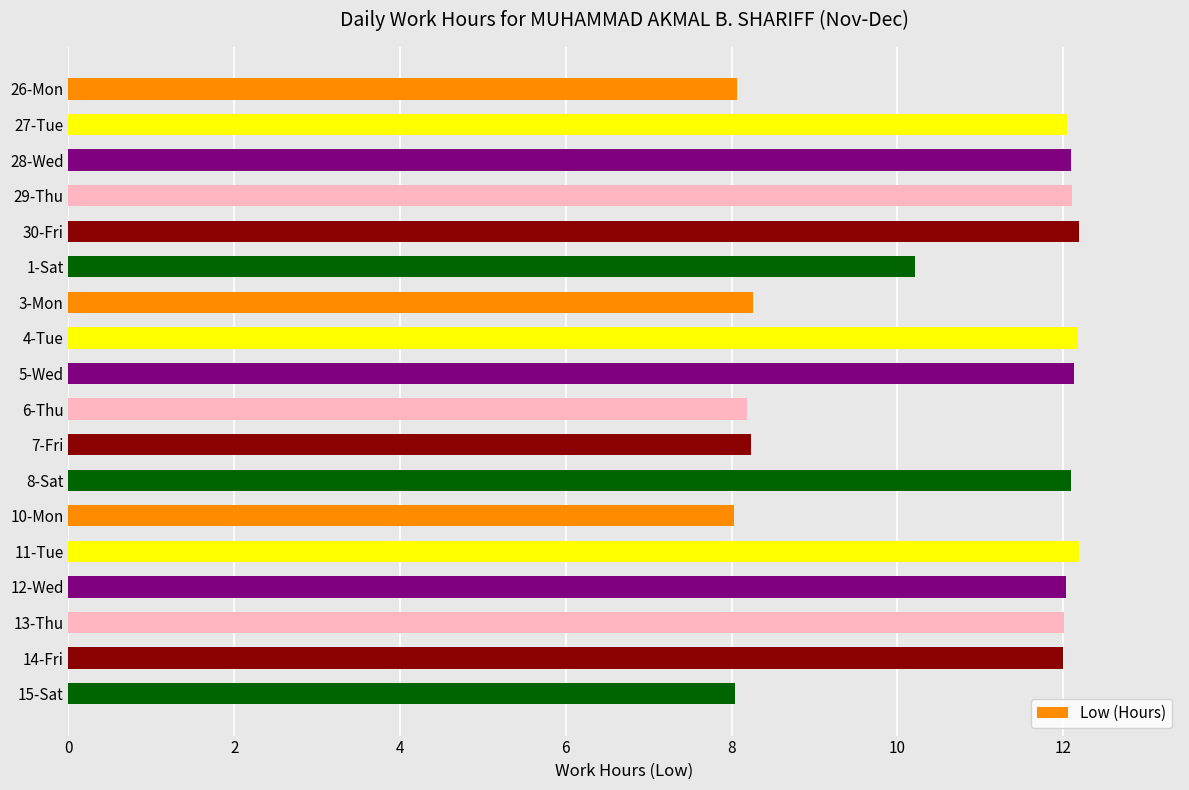

Count the number of categories in the chart.

18